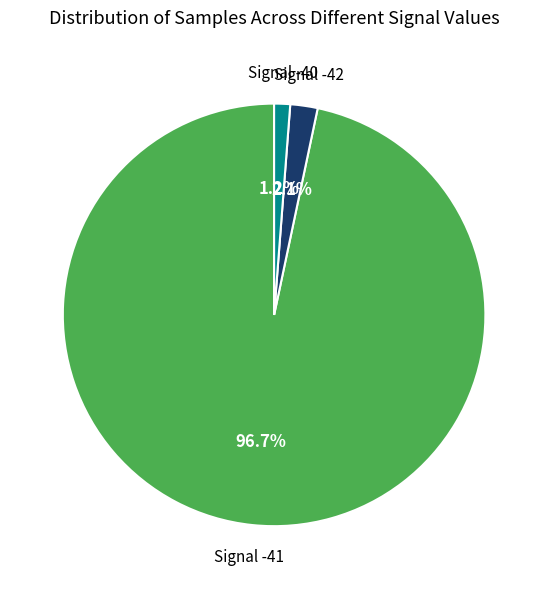

Which has a higher value, Signal -41 or Signal -40?

Signal -41